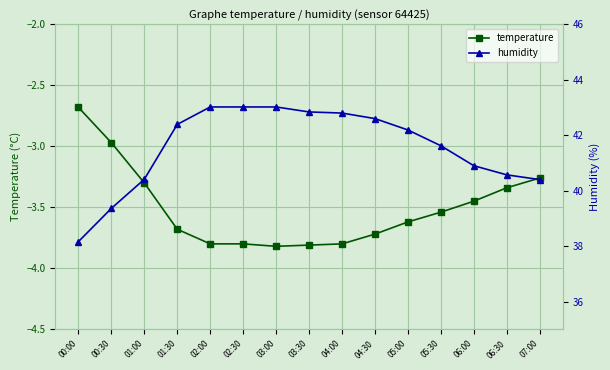

The value of humidity at 06:00 is 12.1. True or false?

False